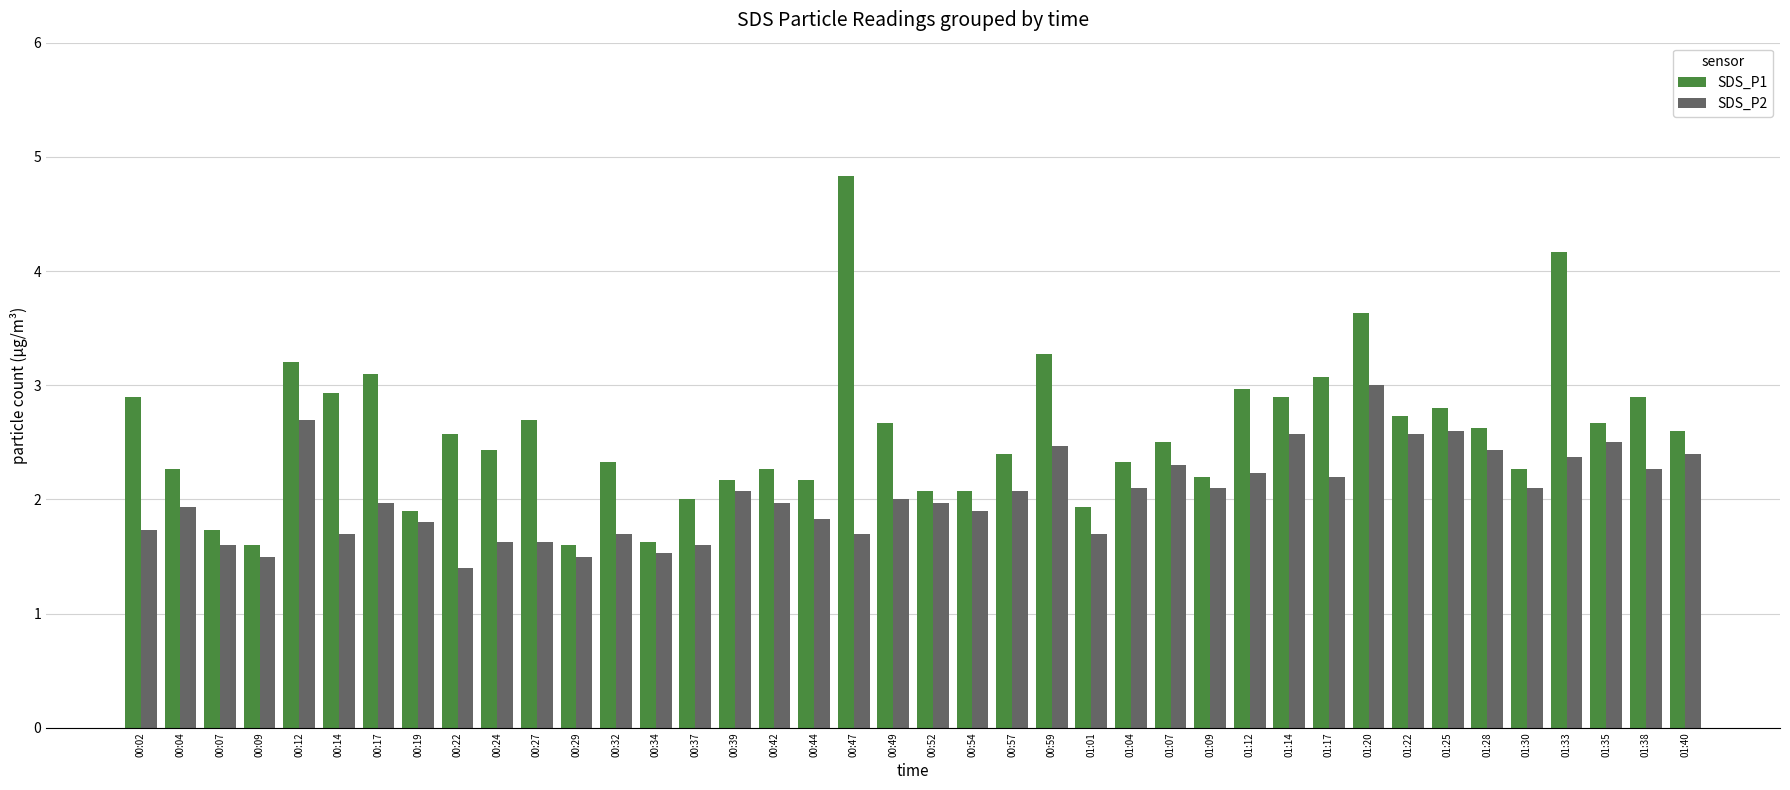

How many values in the SDS_P2 series are below 2?

20